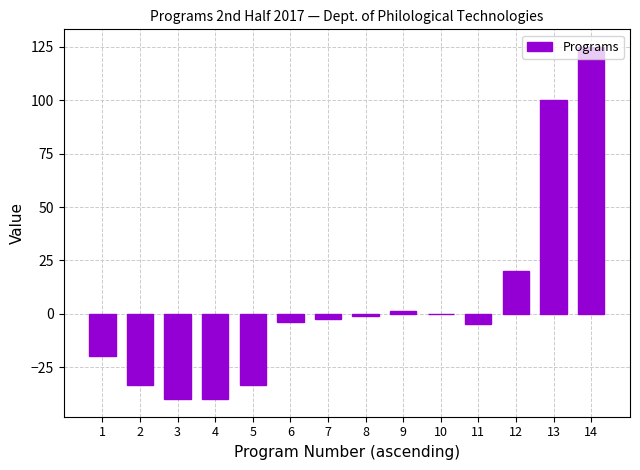

Count the number of categories in the chart.

14